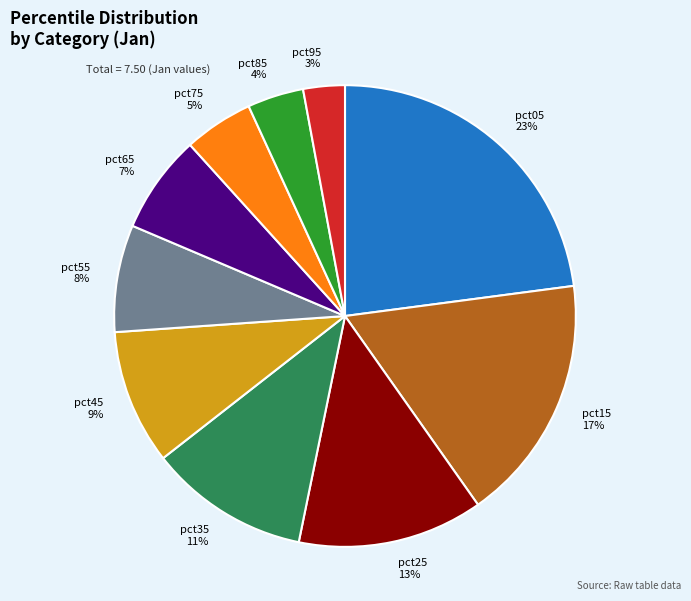

Is it true that pct15 is 8% of the pie?

False